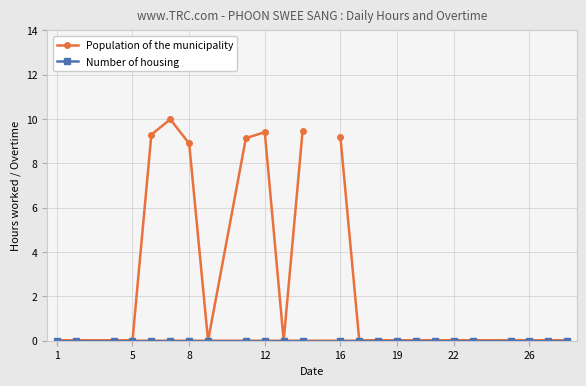

Does the chart have visible grid lines?

Yes